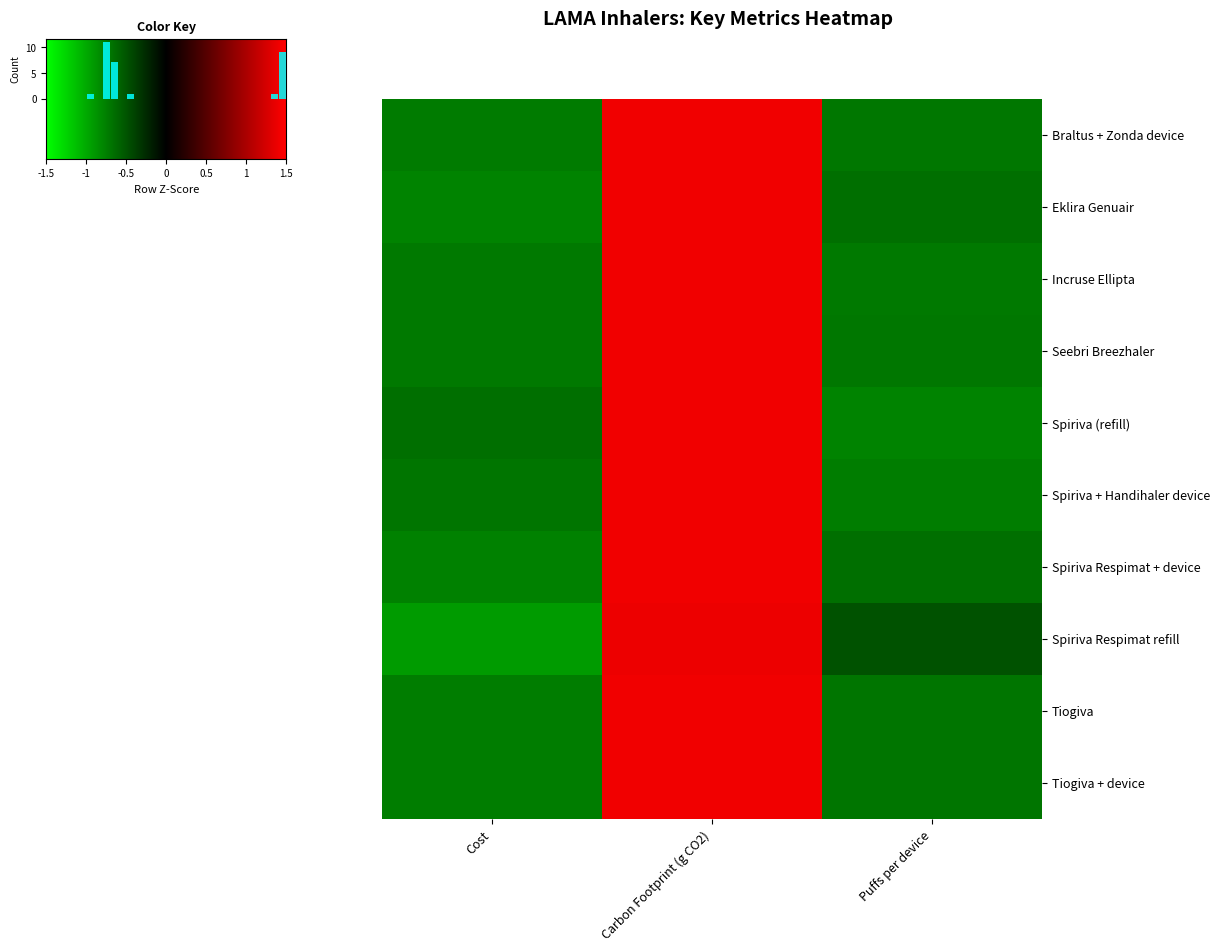

Reading right to left, list all the values displayed in this chart.

Braltus + Zonda device: Puffs per device=-0.7	Carbon Footprint (g CO2)=1.4	Cost=-0.7
Eklira Genuair: Puffs per device=-0.6	Carbon Footprint (g CO2)=1.4	Cost=-0.8
Incruse Ellipta: Puffs per device=-0.7	Carbon Footprint (g CO2)=1.4	Cost=-0.7
Seebri Breezhaler: Puffs per device=-0.7	Carbon Footprint (g CO2)=1.4	Cost=-0.7
Spiriva (refill): Puffs per device=-0.8	Carbon Footprint (g CO2)=1.4	Cost=-0.6
Spiriva + Handihaler device: Puffs per device=-0.7	Carbon Footprint (g CO2)=1.4	Cost=-0.7
Spiriva Respimat + device: Puffs per device=-0.7	Carbon Footprint (g CO2)=1.4	Cost=-0.8
Spiriva Respimat refill: Puffs per device=-0.5	Carbon Footprint (g CO2)=1.4	Cost=-0.9
Tiogiva: Puffs per device=-0.7	Carbon Footprint (g CO2)=1.4	Cost=-0.7
Tiogiva + device: Puffs per device=-0.7	Carbon Footprint (g CO2)=1.4	Cost=-0.7